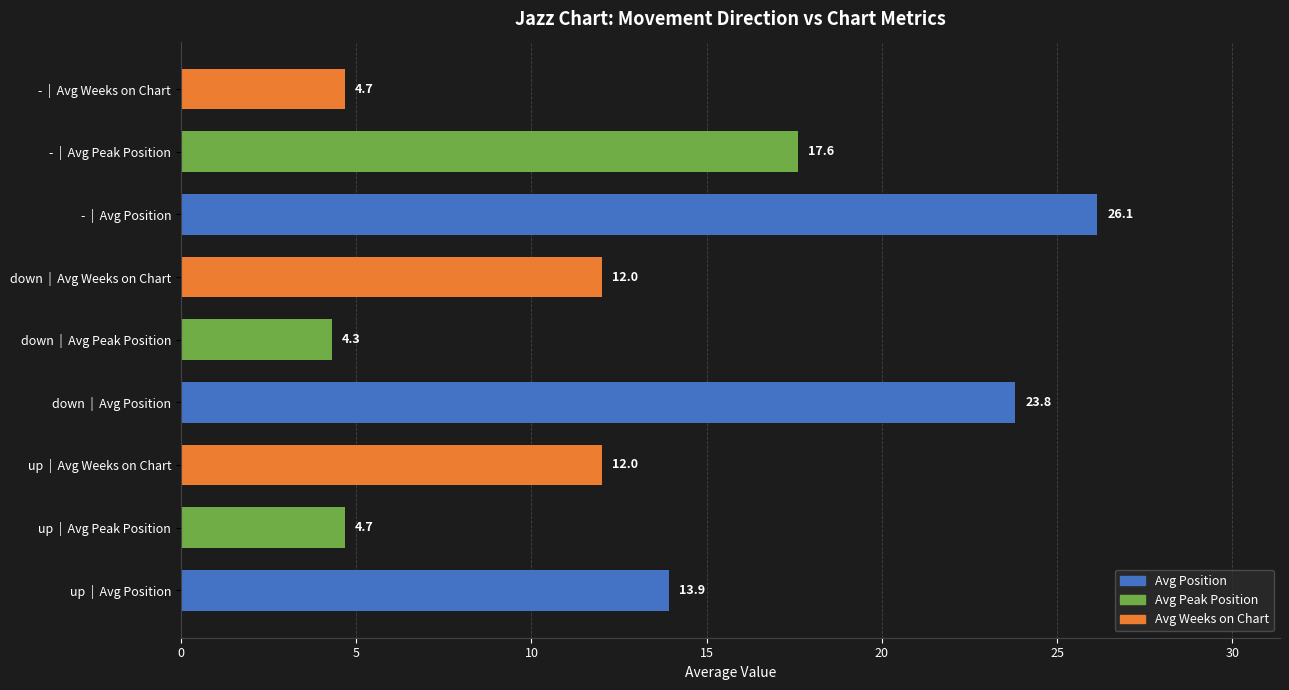

What is the sum of all values?

119.1